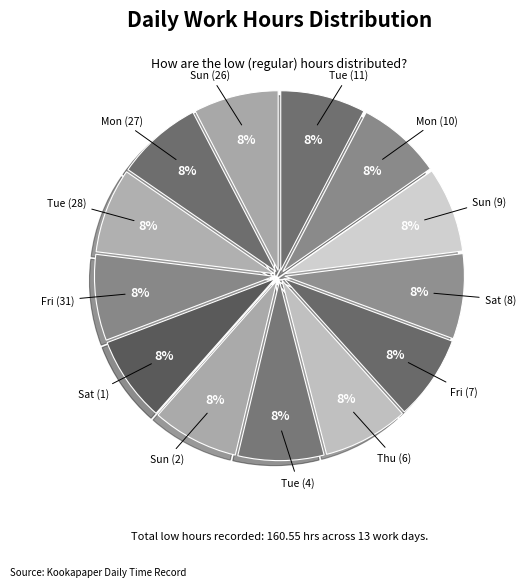

Is there a majority slice in this chart?

No